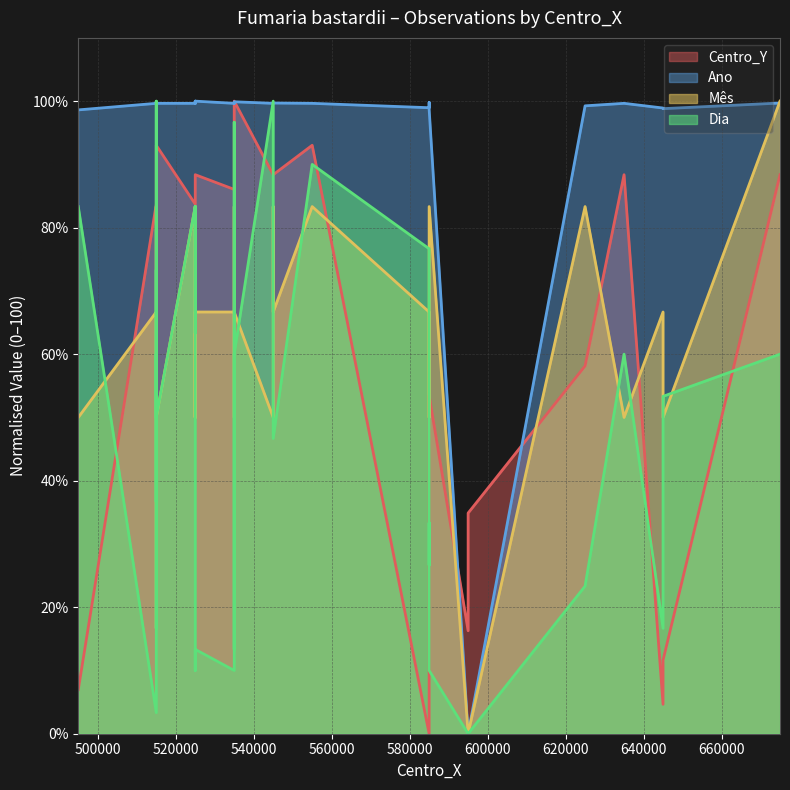

Which series ends up on top after the final intersection of Ano and Dia?

Ano